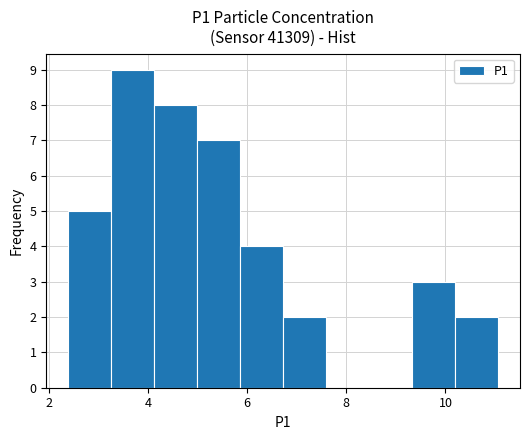

Which range on the x-axis has the tallest bar?

3.2 to 4.2